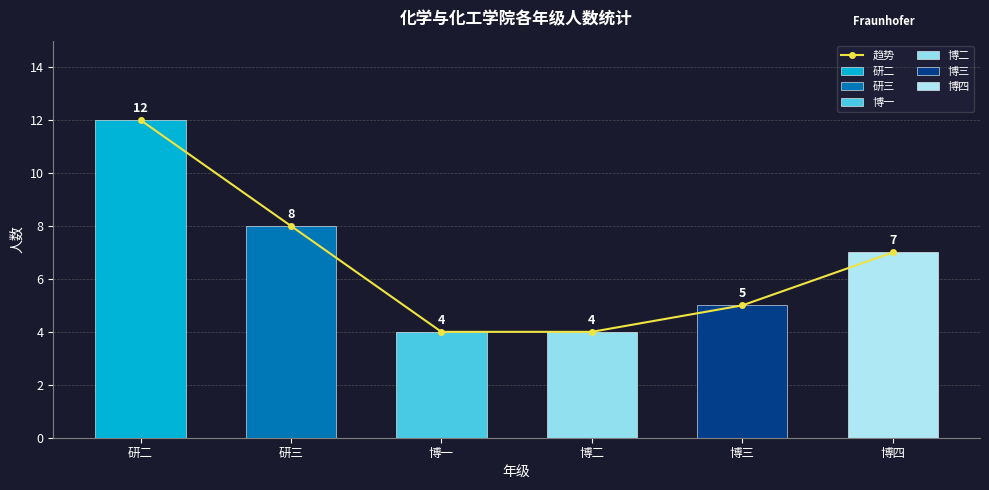

What is the difference between the second highest and second lowest values?

4